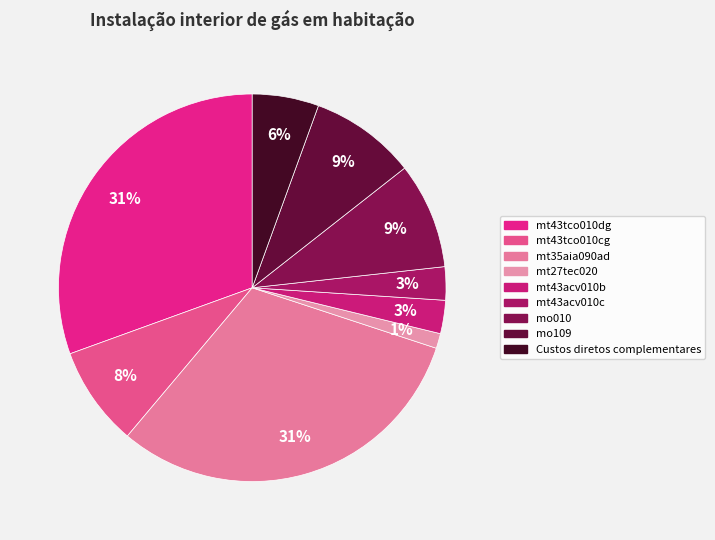

How much of the chart is everything except mt43acv010c?

97.2%